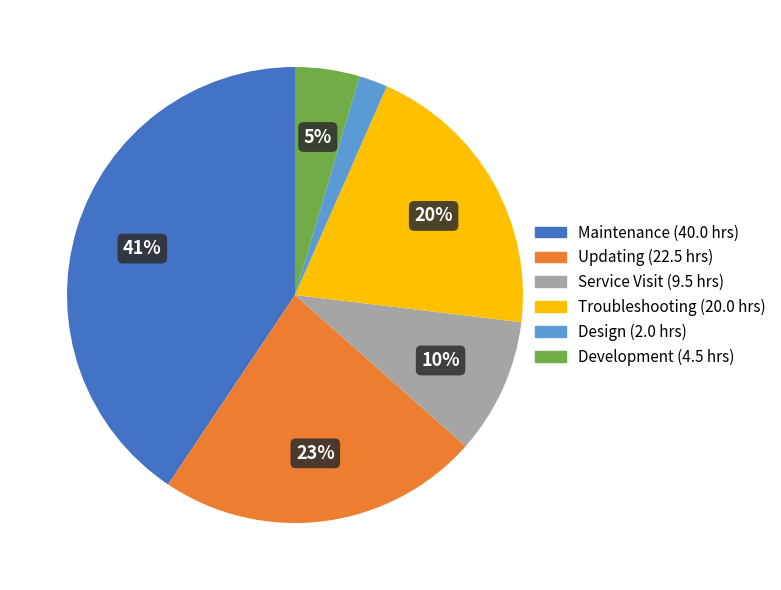

Does Service Visit account for over 50% of the chart?

No